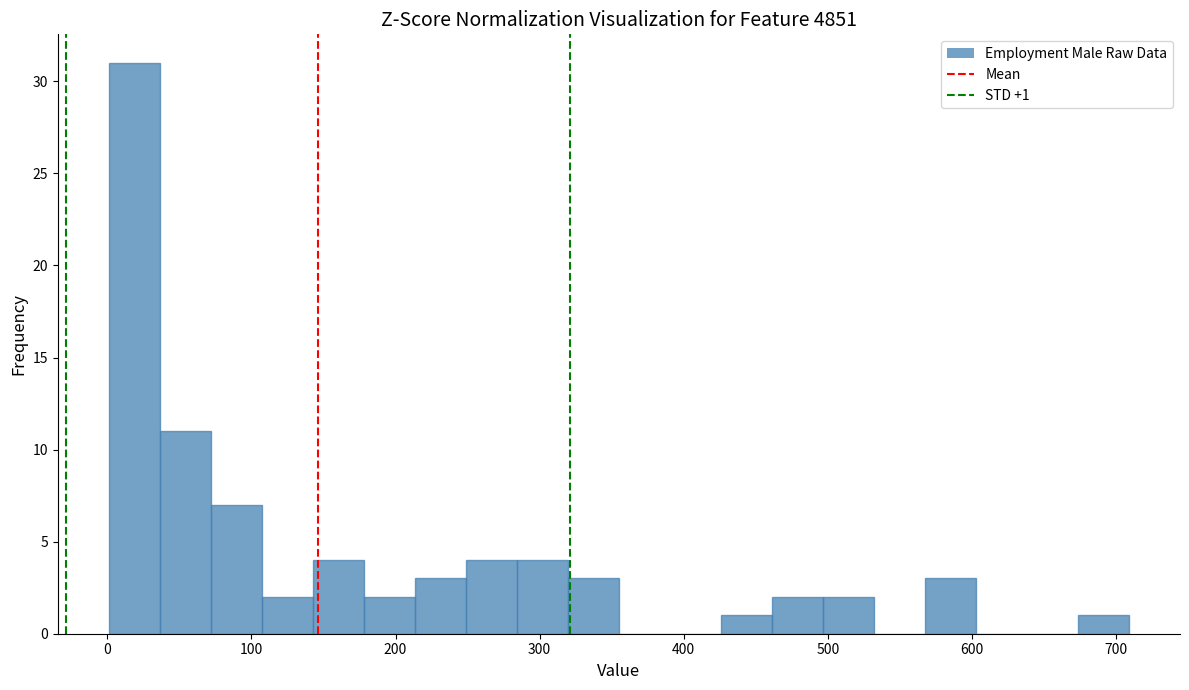

Around what value on the x-axis is the tallest bar? Give the approximate position of its centre, as read against the axis.

20